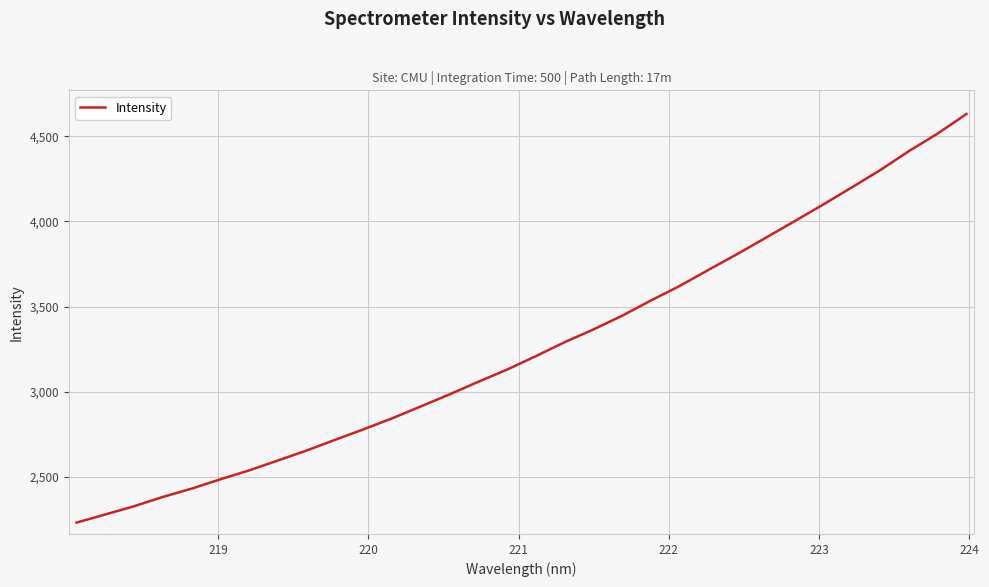

What is the difference between the maximum and minimum values?

2402.2